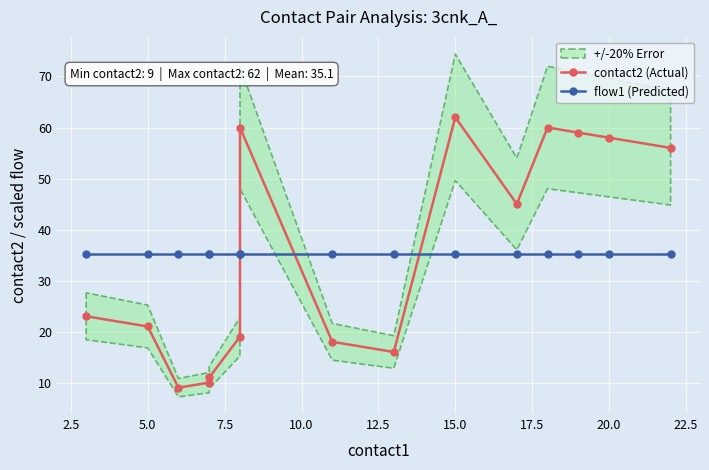

At 5.0, list the series in order from smallest to largest.

contact2 (Actual), flow1 (Predicted)